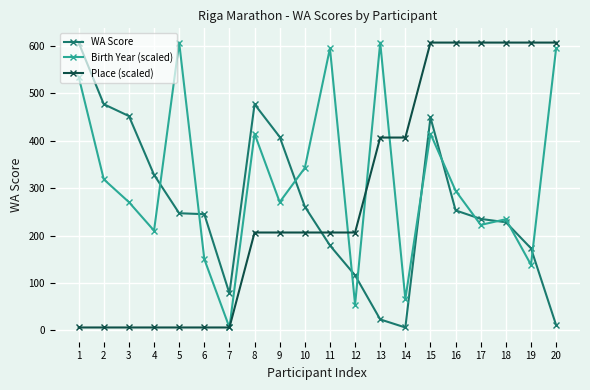

True or false: Birth Year (scaled) and Place (scaled) intersect in this chart.

True